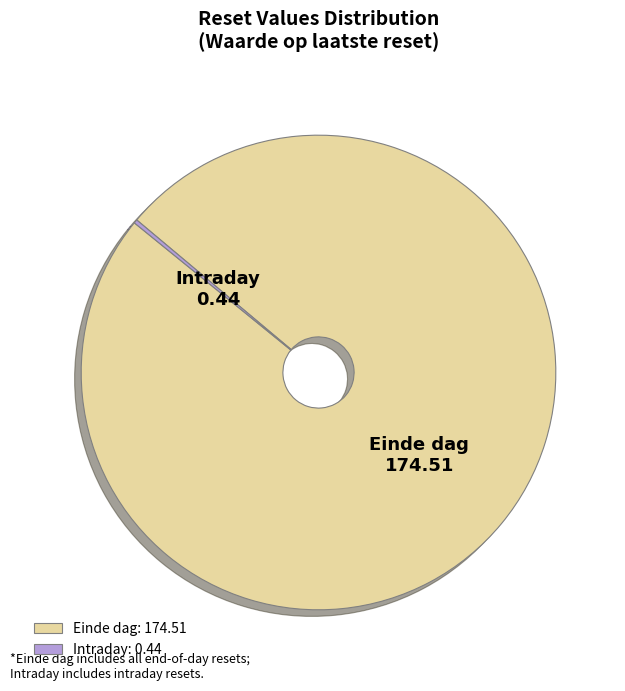

Which slice is the largest?

Einde dag: 174.51